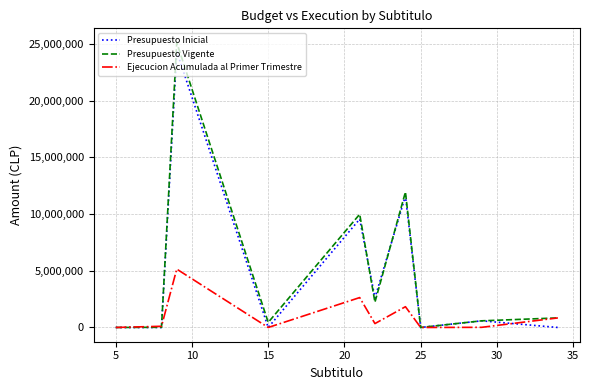

Which series has the widest spread of values?

Presupuesto Vigente